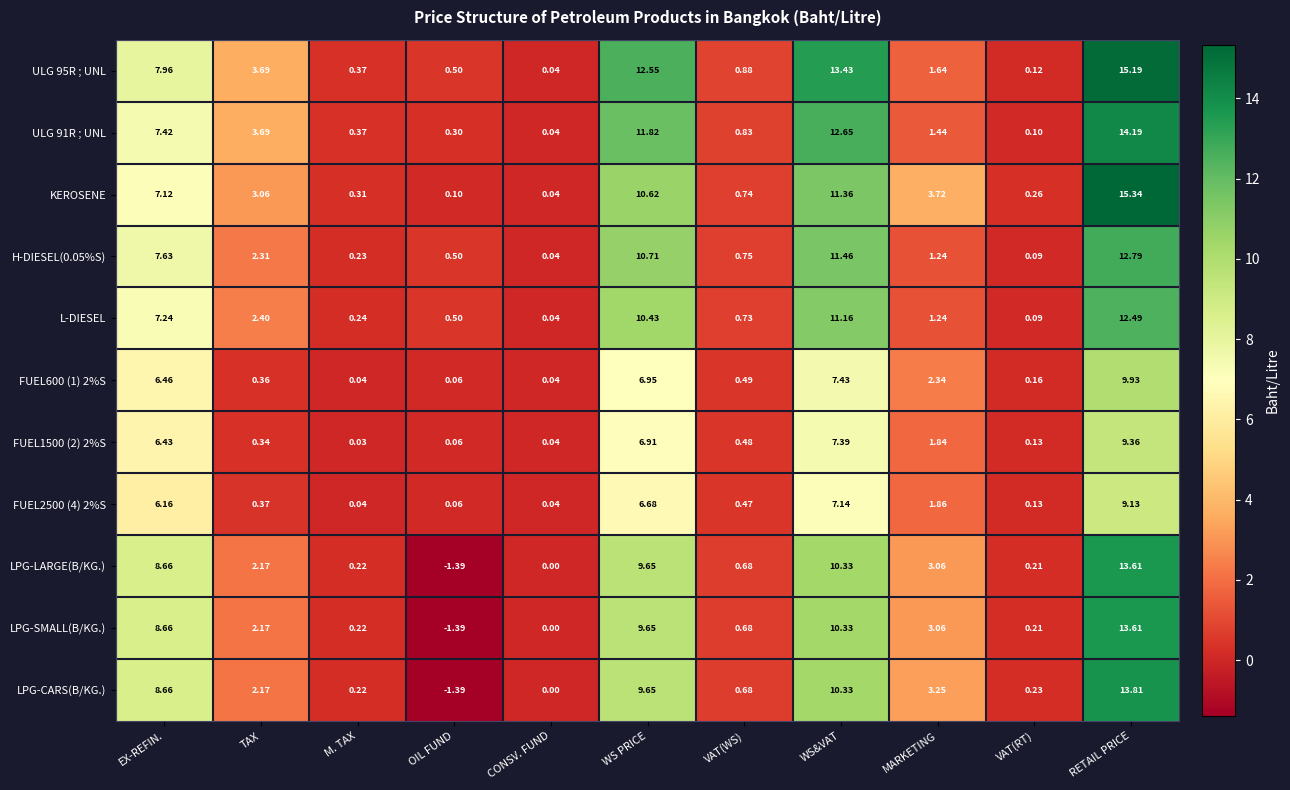

Count the number of categories in the chart.

11